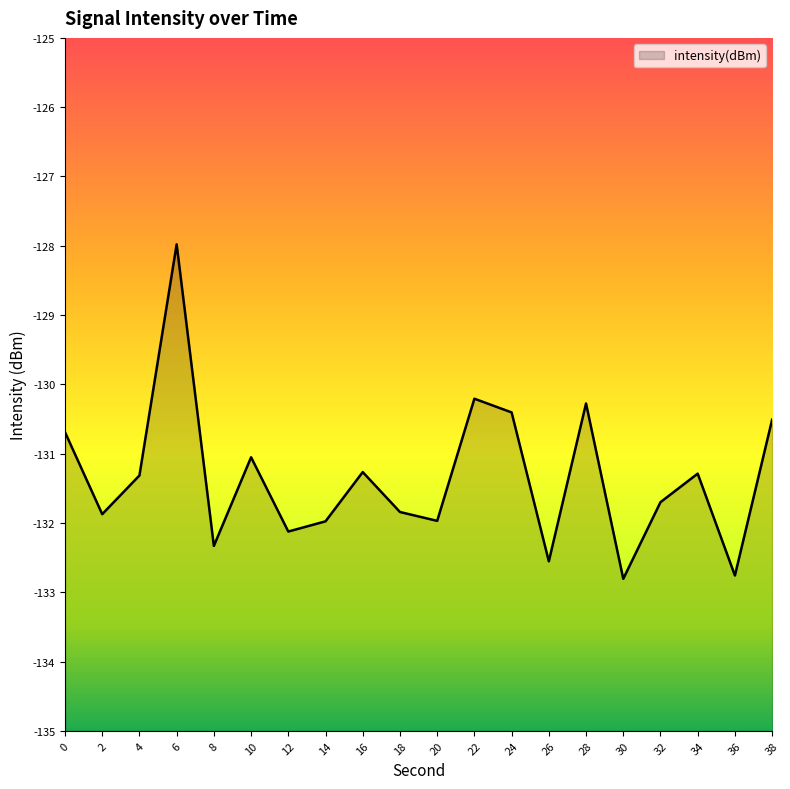

How many lines are shown in the chart?

1